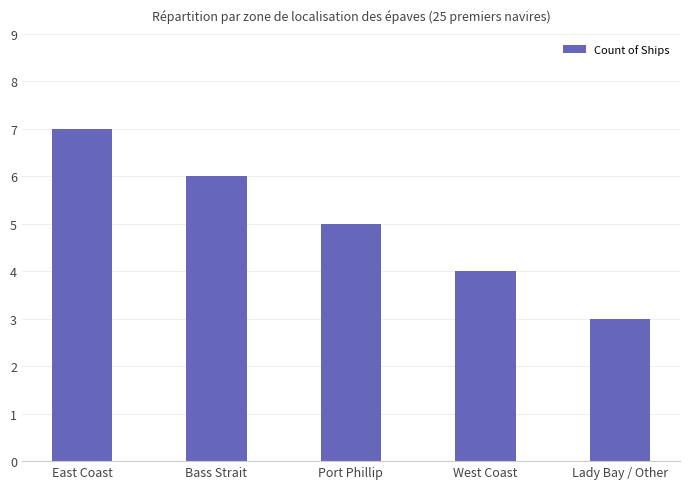

What position from the right is Port Phillip?

3